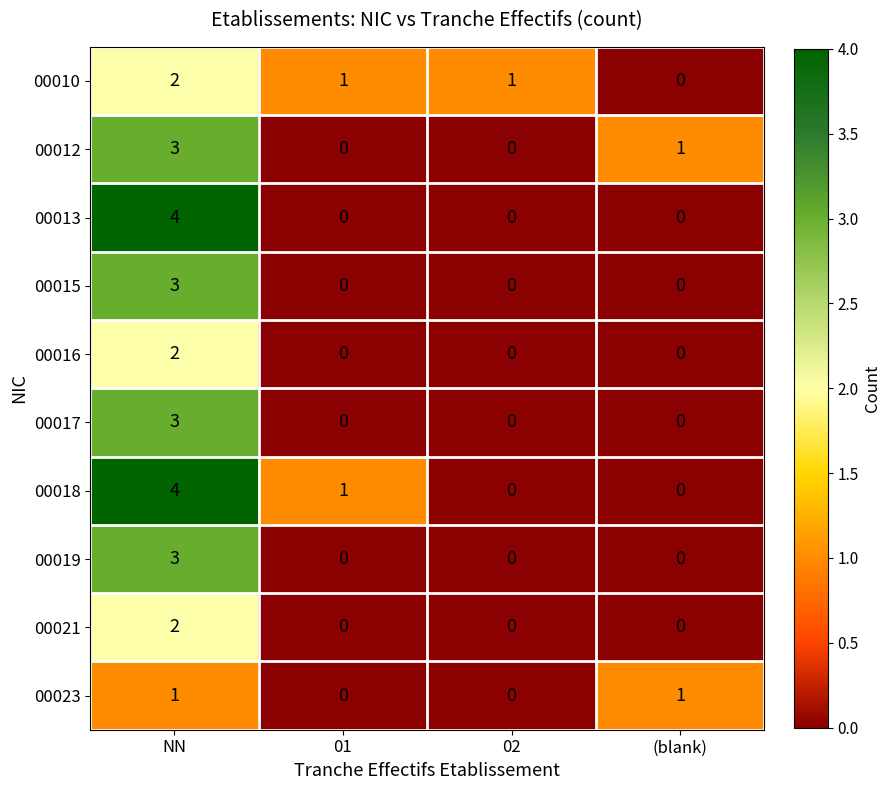

Count the 00010 values in the range 1 to 2.

3